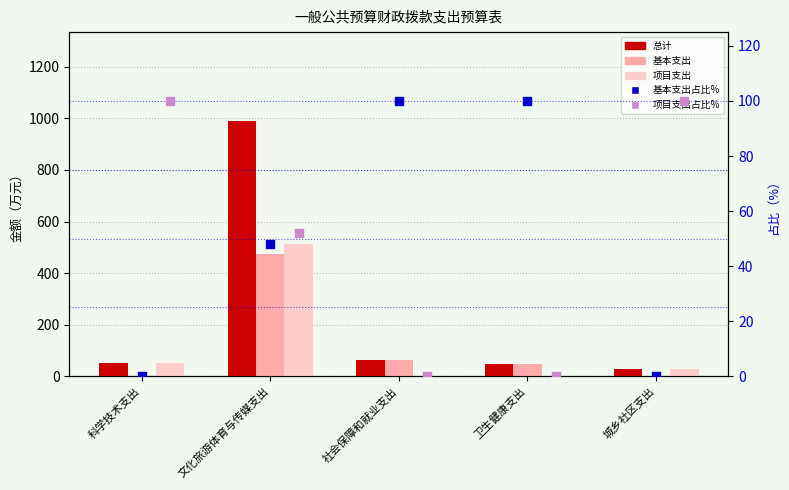

At how many categories does at least one series exceed 528?

1